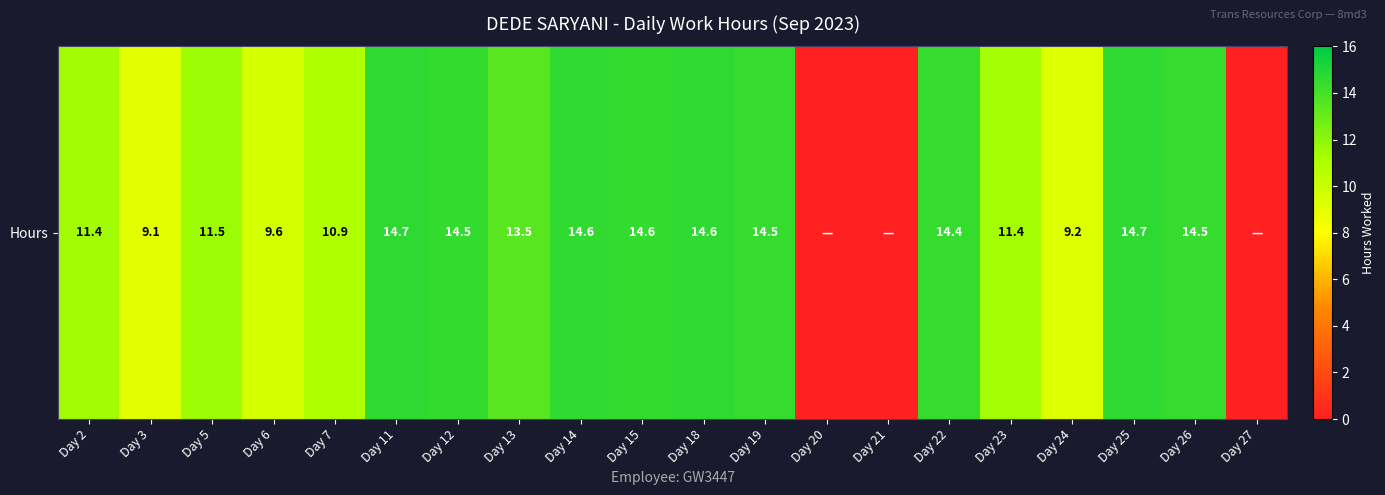

Where is the data nearest to the value 7?

Day 3